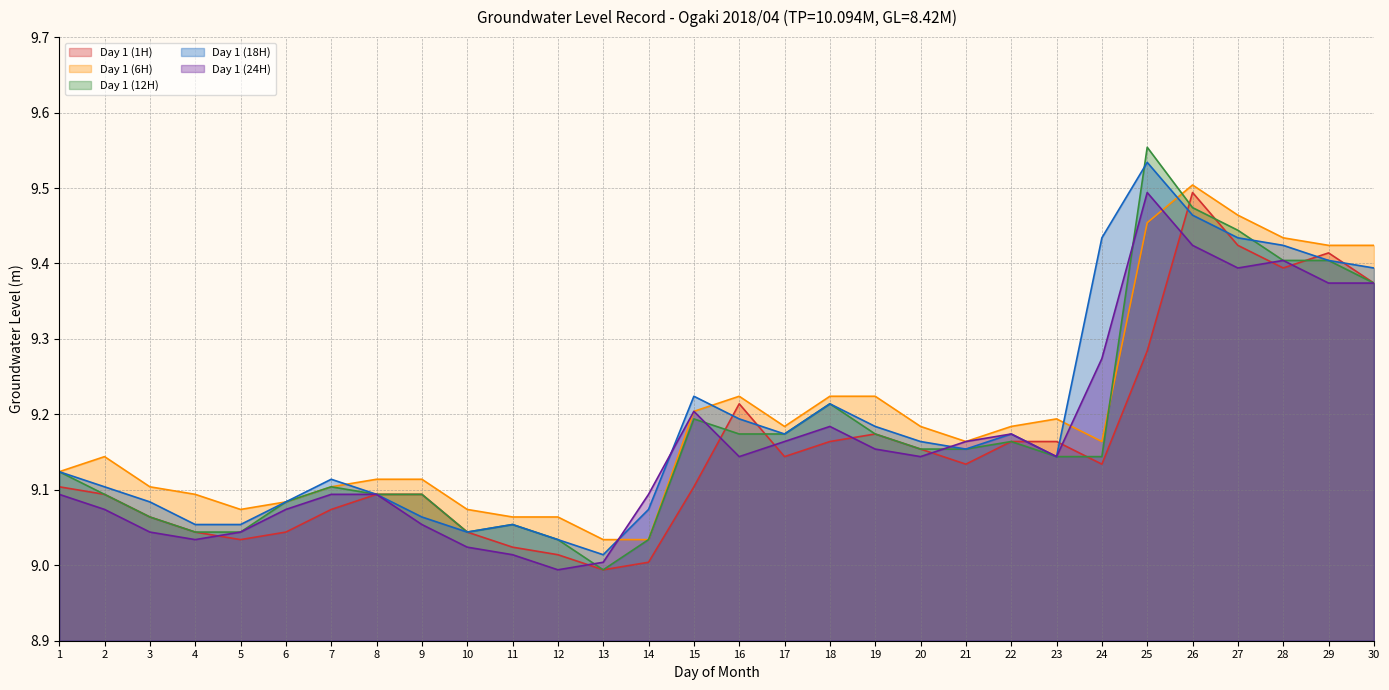

The value of Day 1 (6H) at 20 is 9.2. True or false?

True